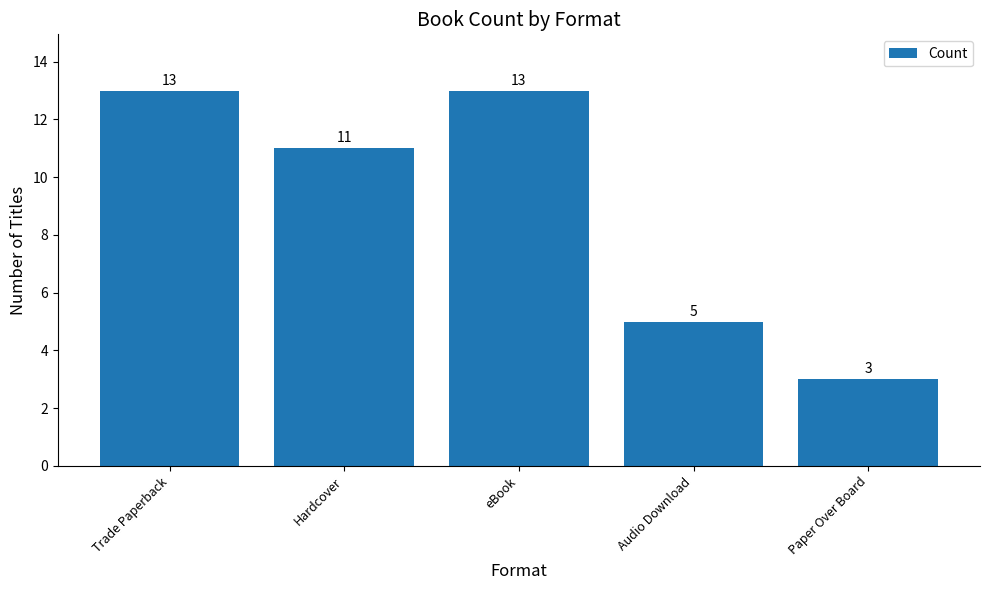

What is the change in value from eBook to Audio Download?

-8